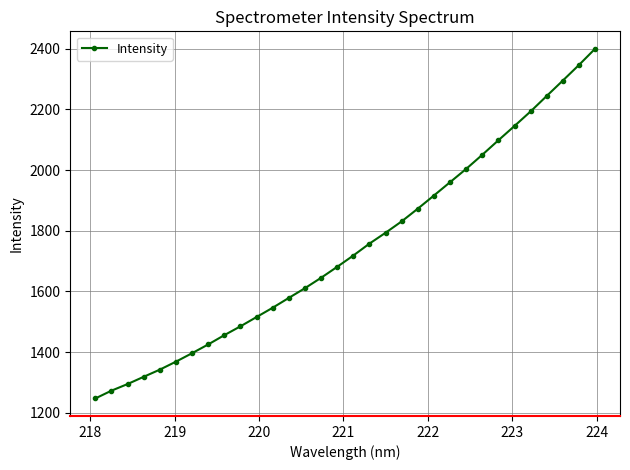

What is the sum of all values?

55811.3